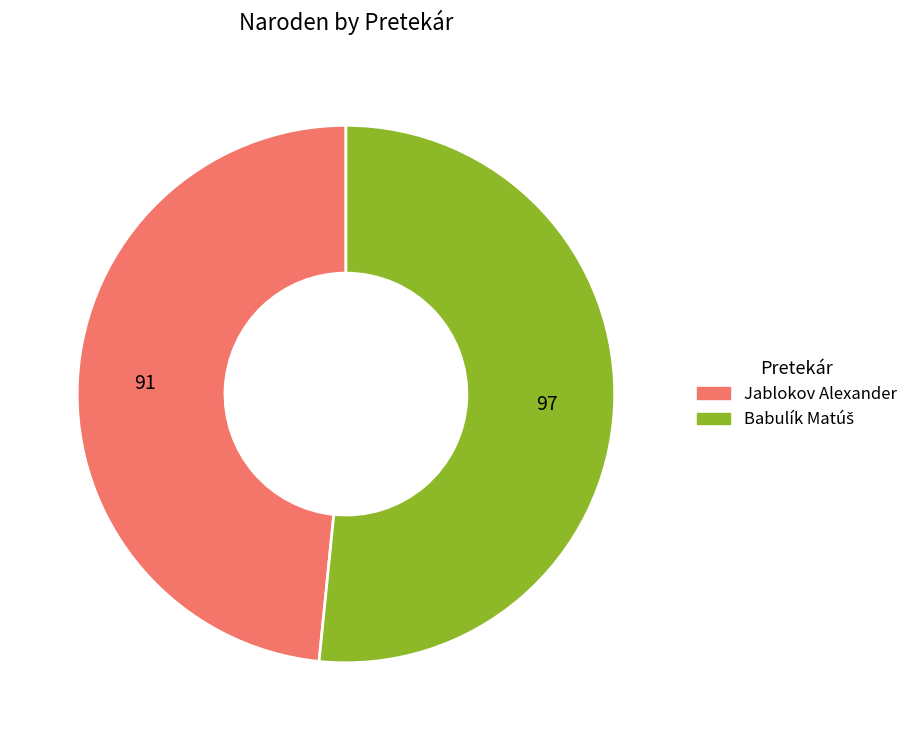

Which category has the smallest portion of the pie?

Jablokov Alexander